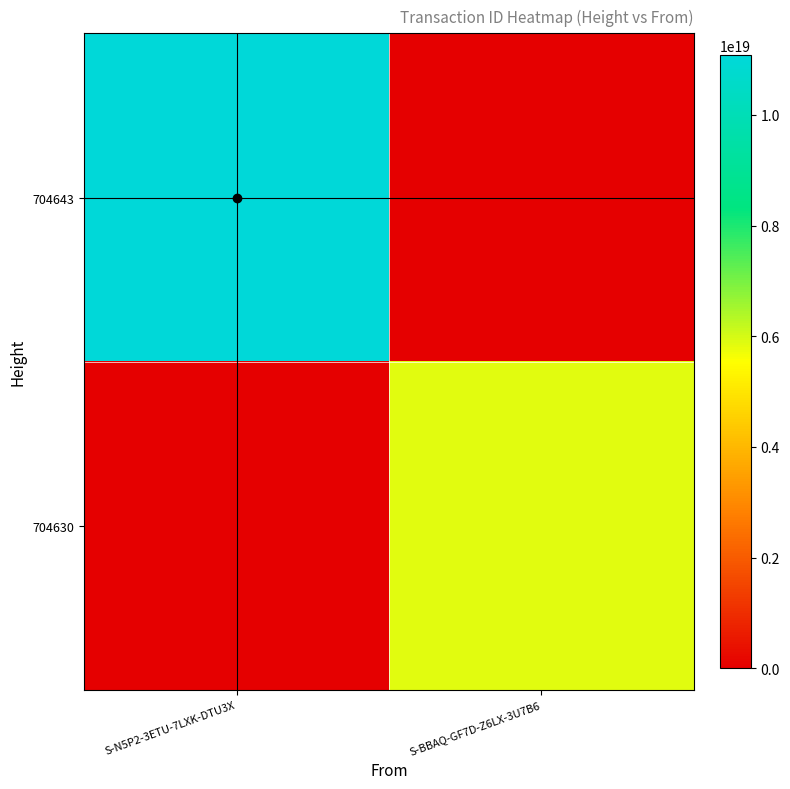

Reading right to left, what are all the values shown in this chart?

704643: S-BBAQ-GF7D-Z6LX-3U7B6=0	S-N5P2-3ETU-7LXK-DTU3X=11080494498909677568
704630: S-BBAQ-GF7D-Z6LX-3U7B6=5880055702032363520	S-N5P2-3ETU-7LXK-DTU3X=0